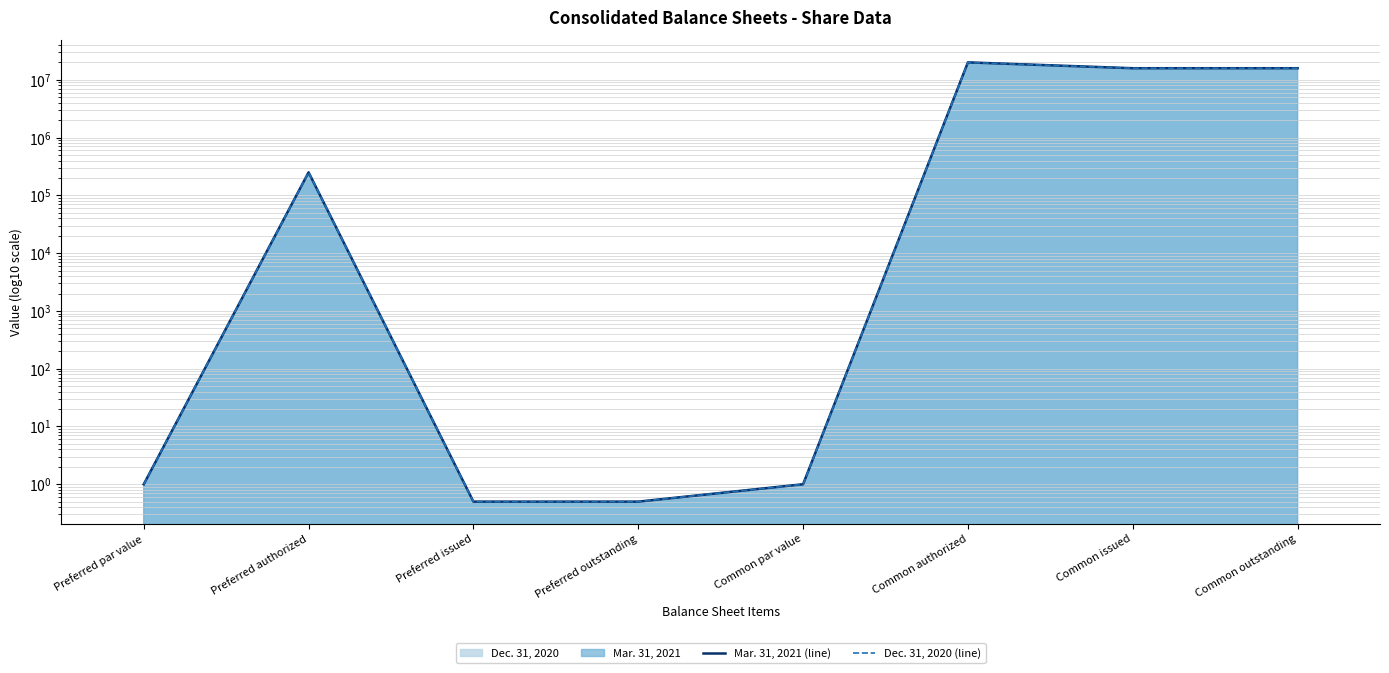

Where does the Dec. 31, 2020 (line) series first go above 250000?

Common authorized